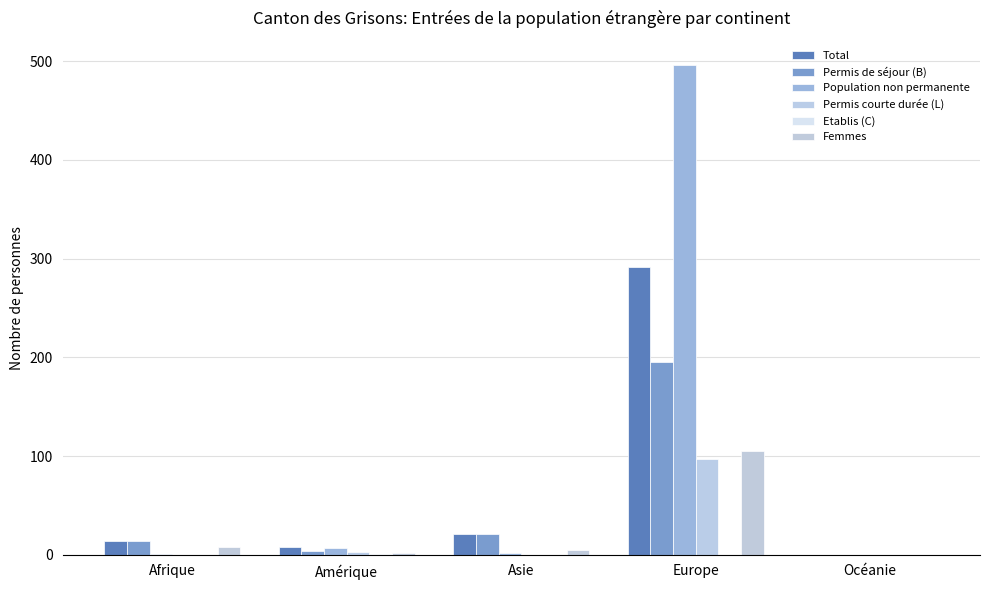

How many data points does each series have?

5